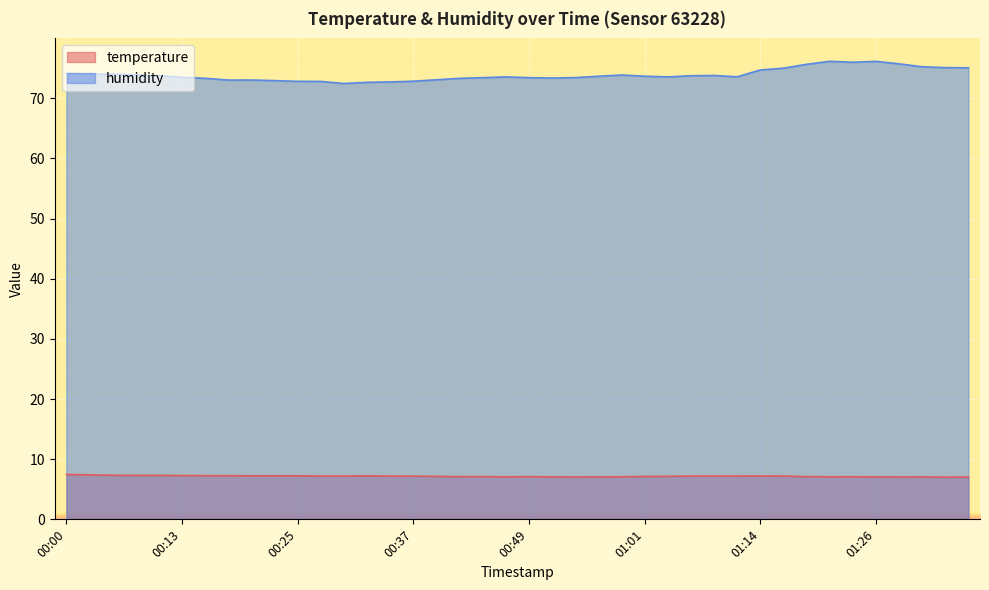

What are all the series names shown in the legend?

temperature, humidity